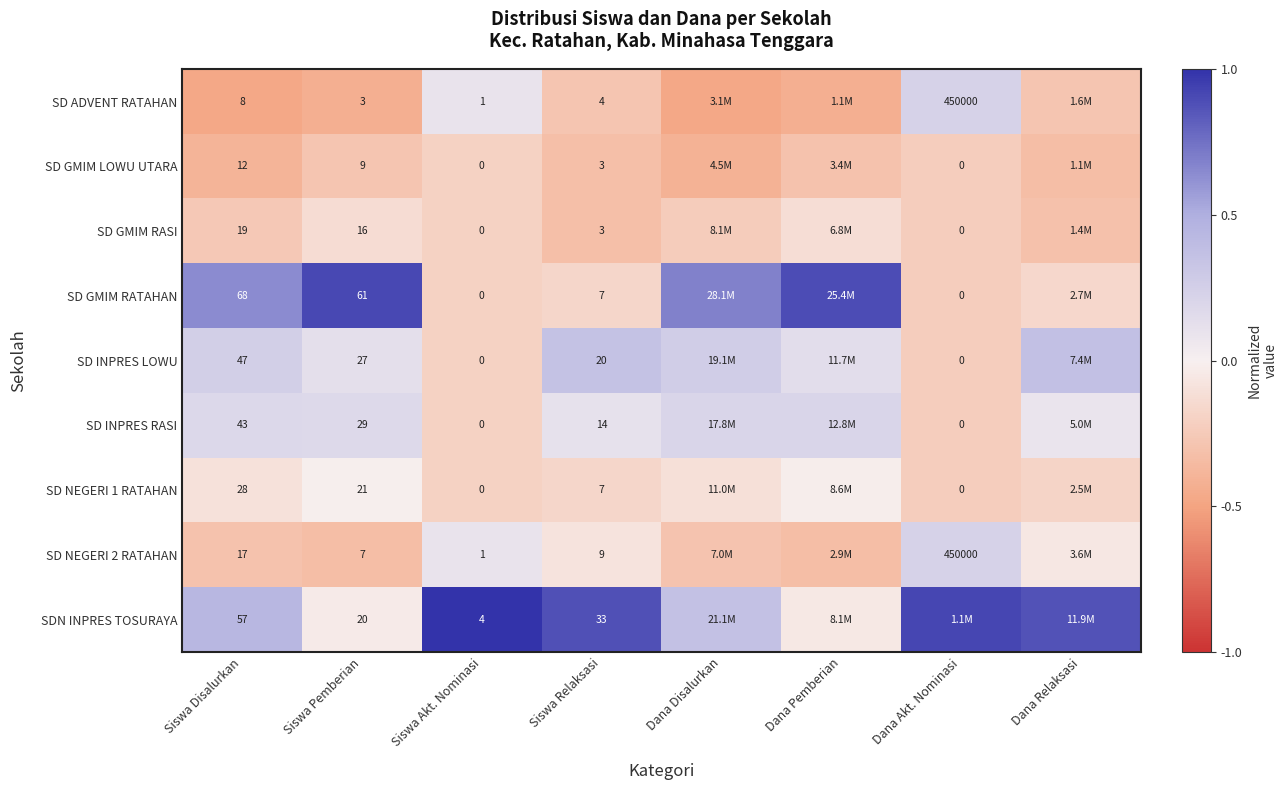

Is the value of SD NEGERI 2 RATAHAN at Siswa Pemberian greater than the value of SD NEGERI 1 RATAHAN at Siswa Akt. Nominasi?

Yes